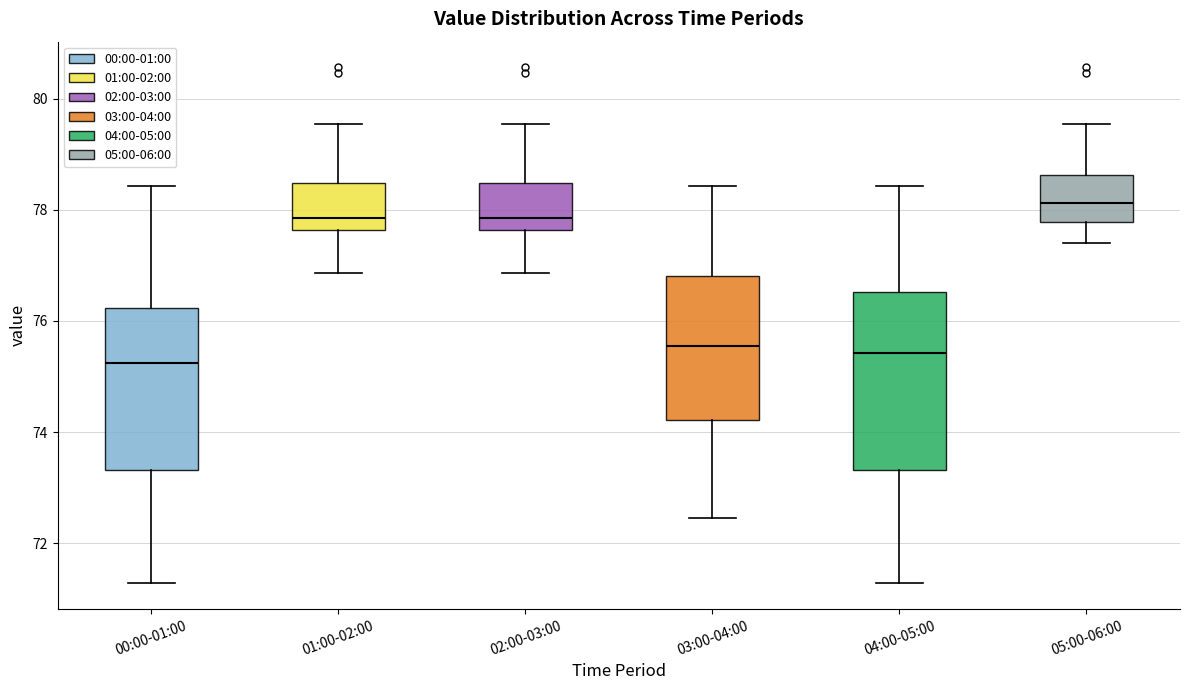

Reading left to right, transcribe this box plot: for each box, give where its median line is, the range the box spans, and where its two whiskers end, as read against the y-axis. The values are not printed on the chart, so give them approximately, as read against the axis.

00:00-01:00: median 75.2, box 73.4 to 76.2, whiskers 71.2 to 78.4
01:00-02:00: median 77.8, box 77.6 to 78.4, whiskers 76.8 to 79.6
02:00-03:00: median 77.8, box 77.6 to 78.4, whiskers 76.8 to 79.6
03:00-04:00: median 75.6, box 74.2 to 76.8, whiskers 72.4 to 78.4
04:00-05:00: median 75.4, box 73.4 to 76.6, whiskers 71.2 to 78.4
05:00-06:00: median 78.2, box 77.8 to 78.6, whiskers 77.4 to 79.6